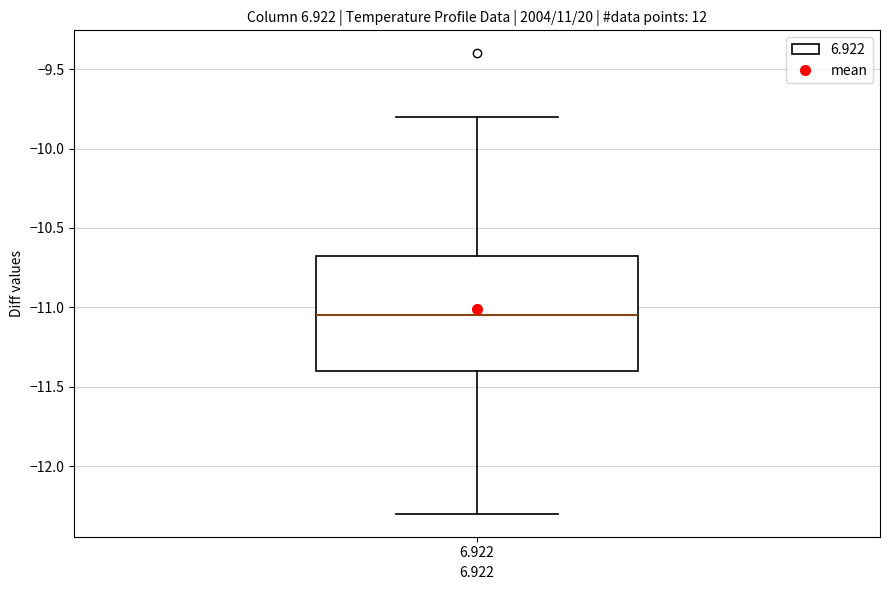

Where is the lower edge of the box at x = 6.922 on the y-axis? The values are not printed on the chart, so give them approximately, as read against the axis.

-11.40